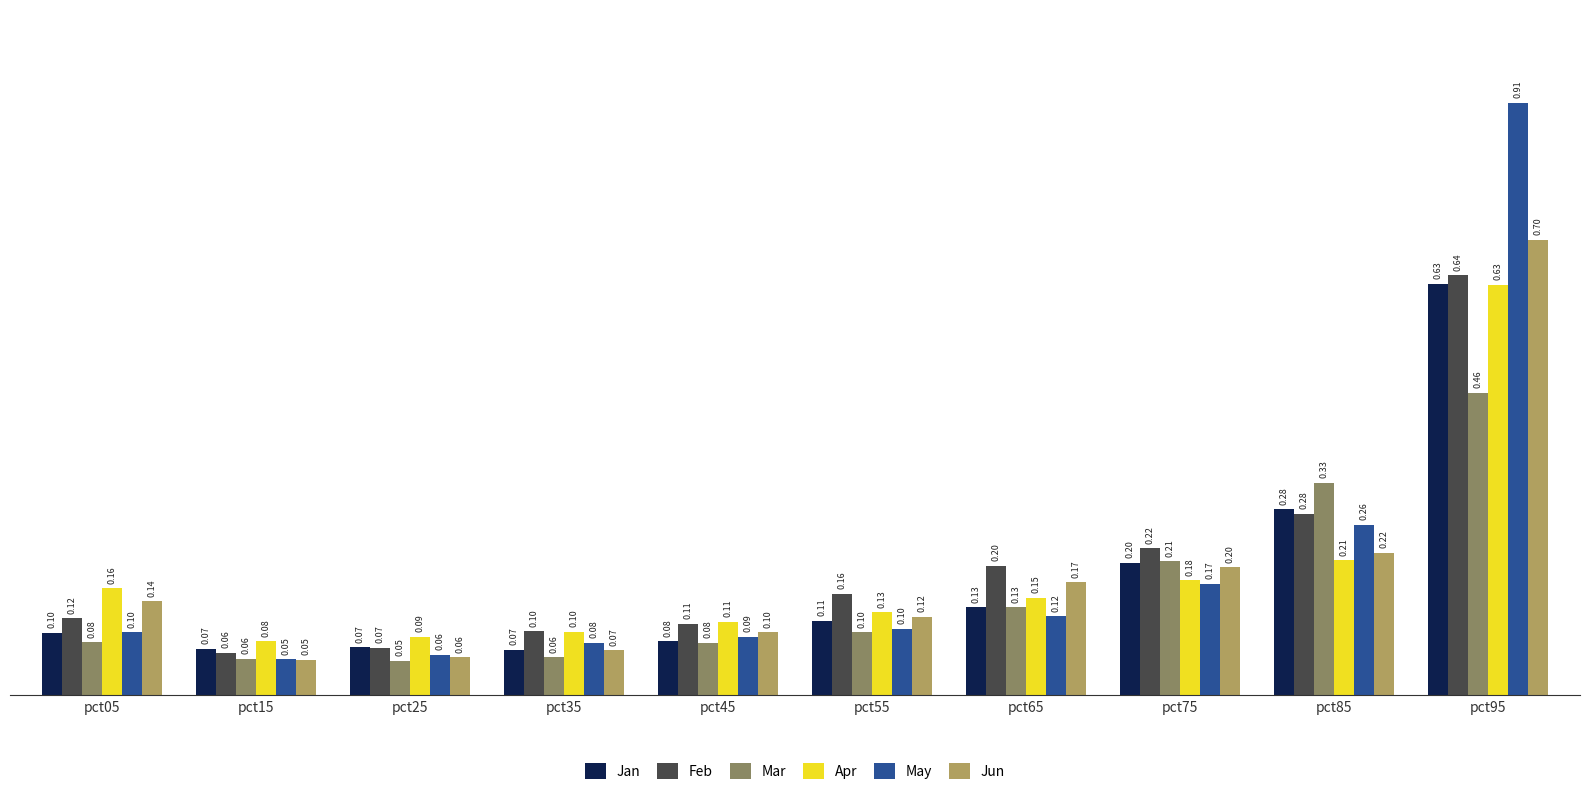

What value does the Apr series have at pct55?

0.1